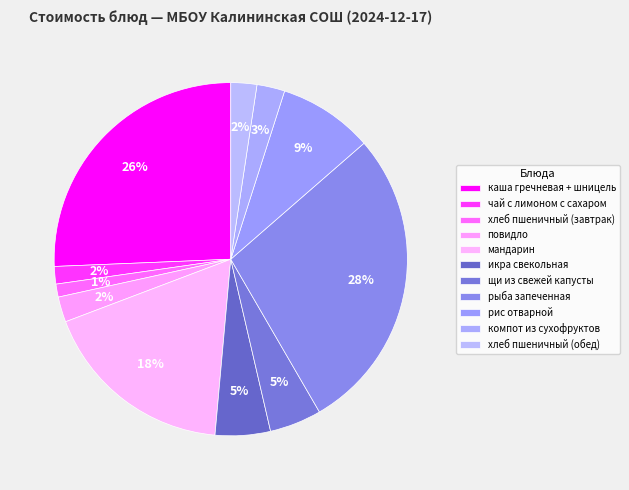

What percentage is the рис отварной slice, to the nearest percent?

9%